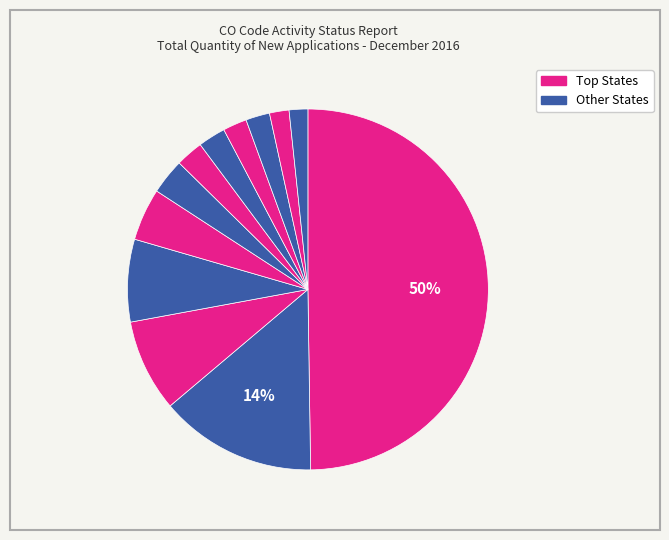

How many segments does this pie chart have?

12